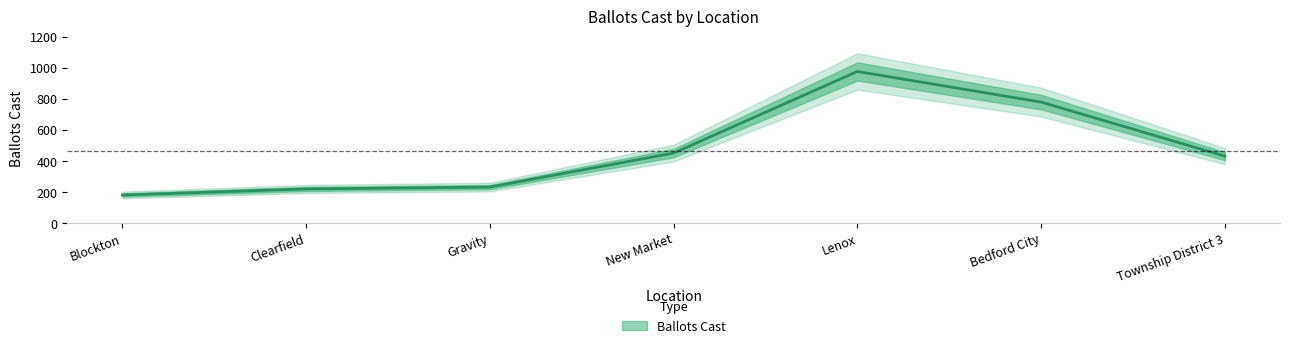

True or false: the data has more than 1 interior local peaks.

False